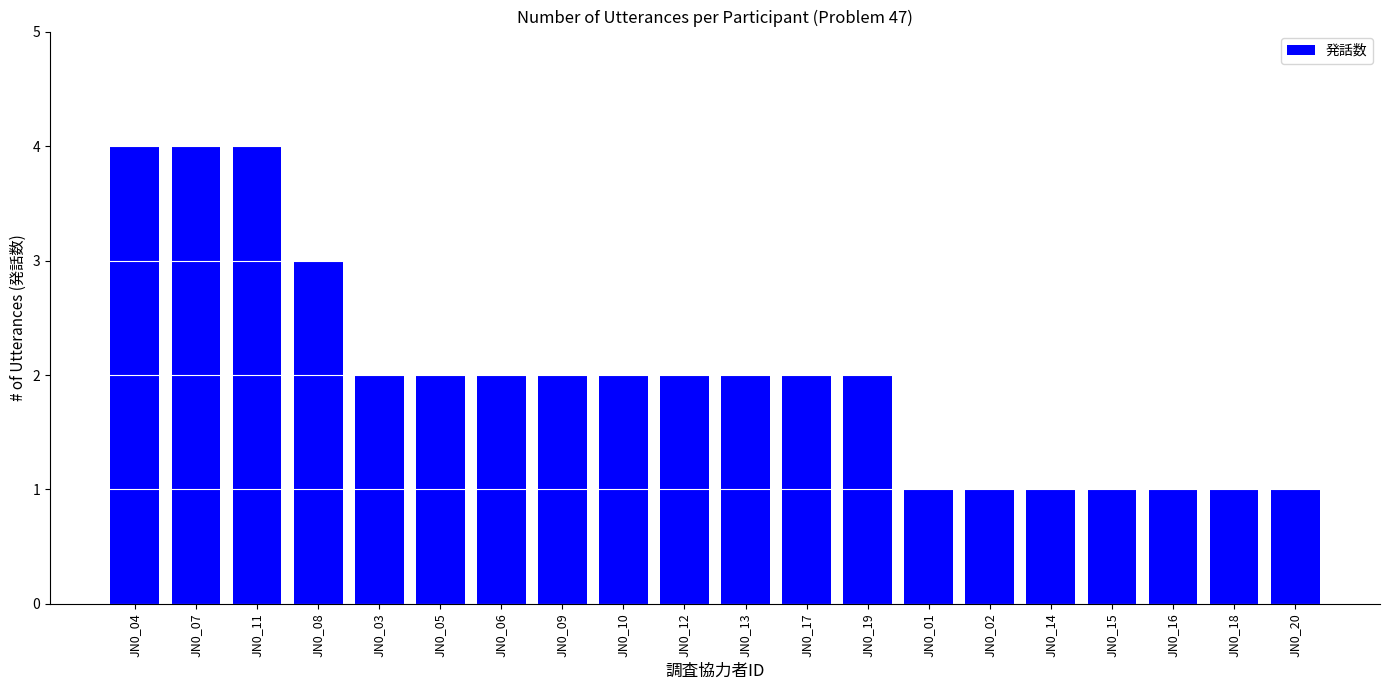

Approximately how many times larger is the value at JN0_07 compared to JN0_02?

4.0